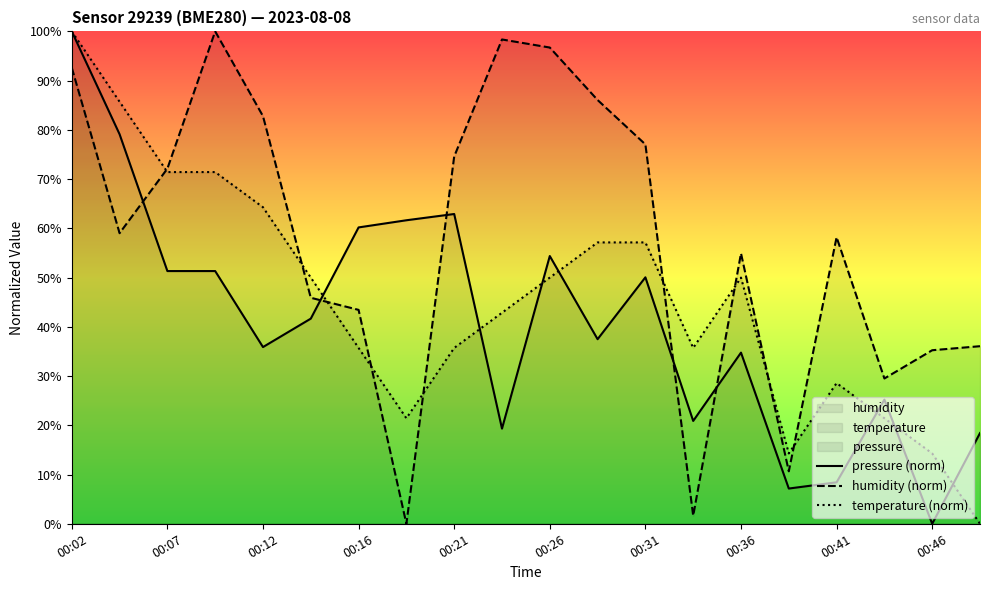

What is the sum of all pressure (norm) values?

820.2